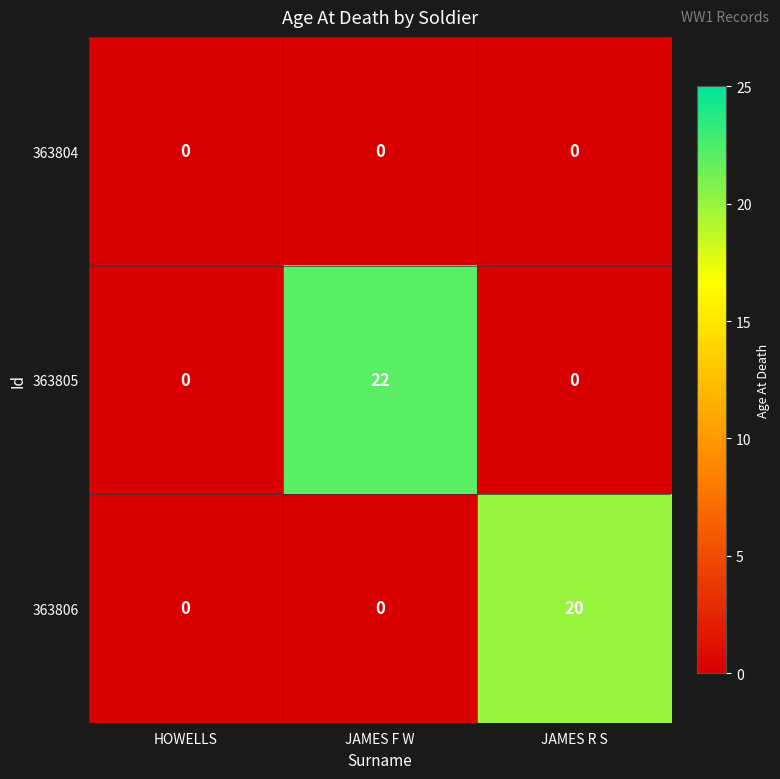

What is the sum of the 363806 values at JAMES R S and HOWELLS?

20